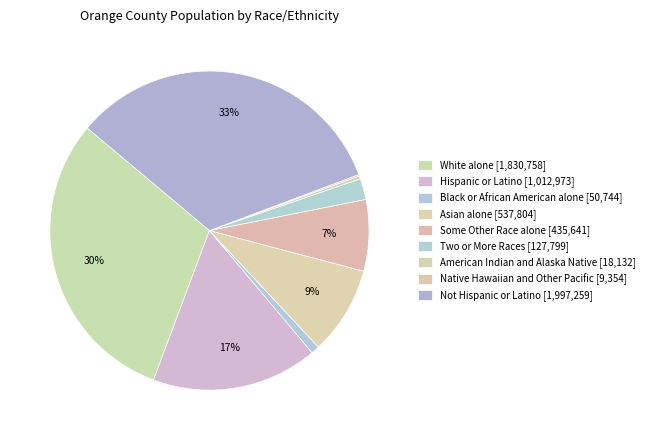

Rank the categories by value from highest to lowest.

Not Hispanic or Latino, White alone, Hispanic or Latino, Asian alone, Some Other Race alone, Two or More Races, Black or African American alone, American Indian and Alaska Native, Native Hawaiian and Other Pacific